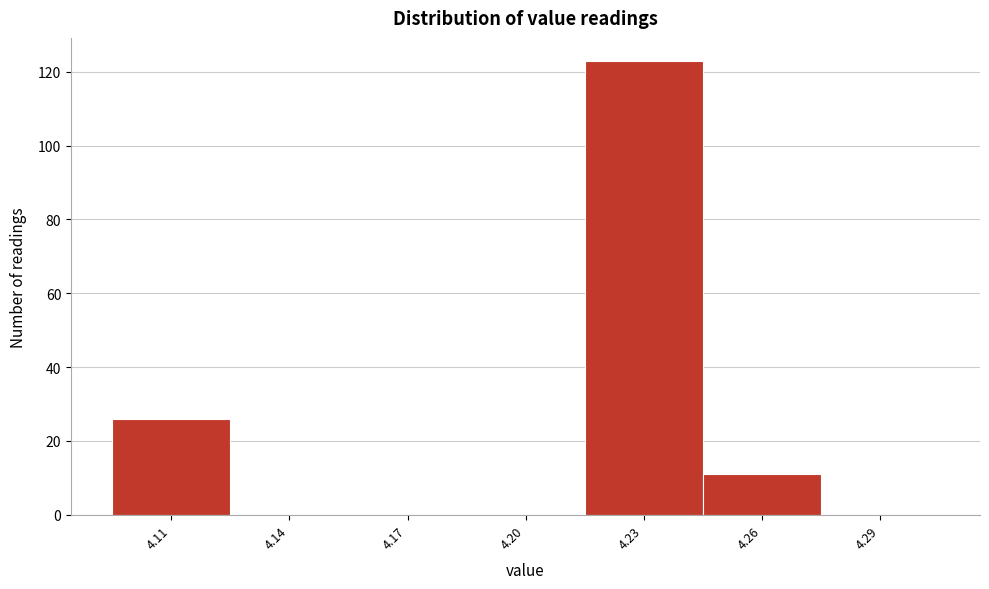

Reading left to right, list every bar in this chart as the range it spans on the x-axis followed by its height. The values are not printed on the chart, so give them approximately, as read against the axis.

4.095 to 4.125: 26
4.125 to 4.155: 0
4.155 to 4.185: 0
4.185 to 4.215: 0
4.215 to 4.245: 124
4.245 to 4.275: 12
4.275 to 4.305: 0